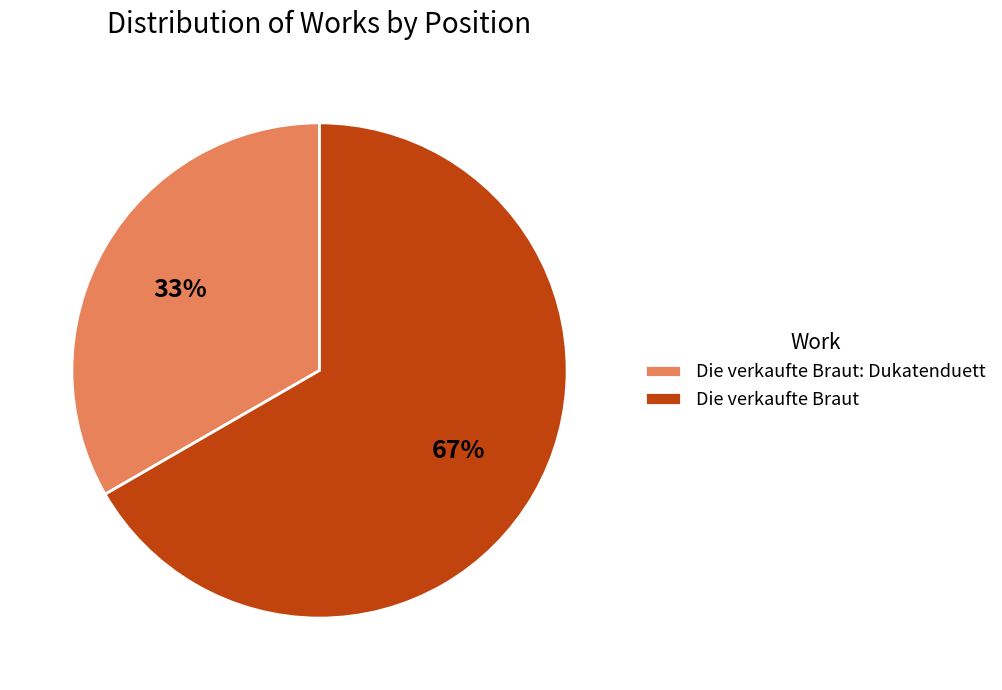

What percentage is the Die verkaufte Braut: Dukatenduett slice, to the nearest percent?

33%